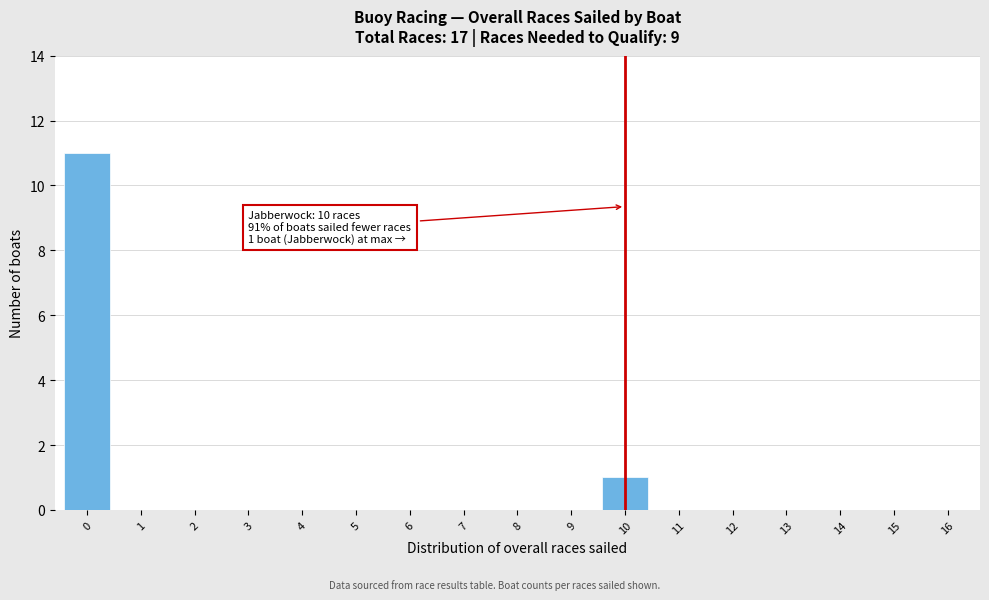

Reading left to right, what are all the values shown in this chart?

0=11	1=0	2=0	3=0	4=0	5=0	6=0	7=0	8=0	9=0	10=1	11=0	12=0	13=0	14=0	15=0	16=0